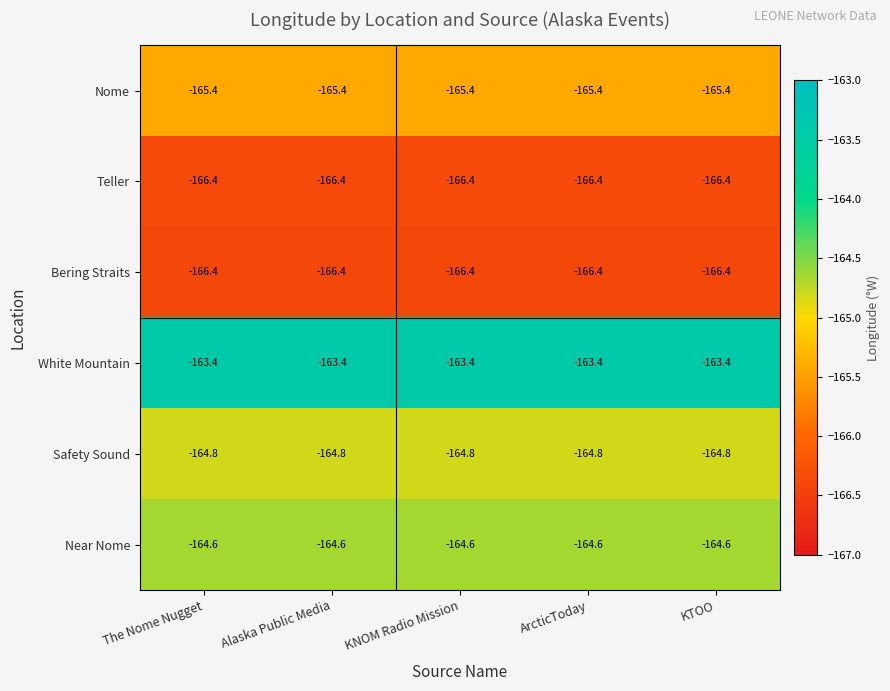

How many series are shown in this chart?

6